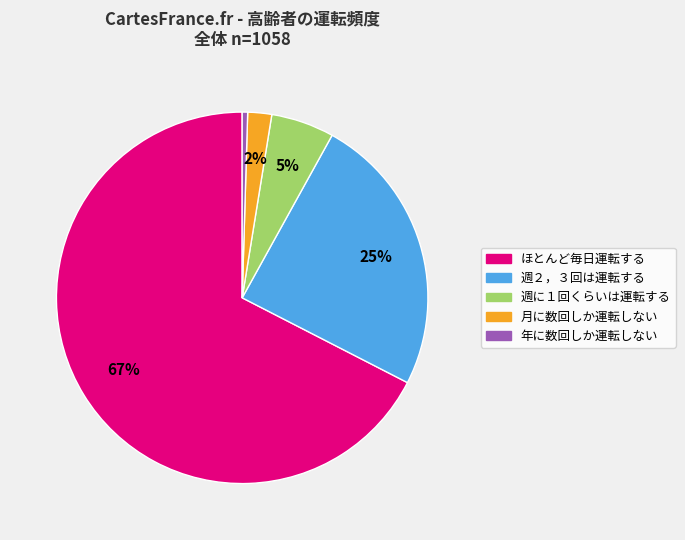

Which slice is the largest?

ほとんど毎日運転する